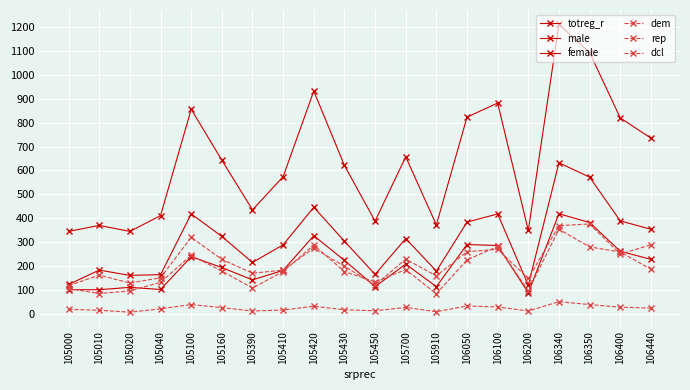

How many values in the male series are below 208?

10